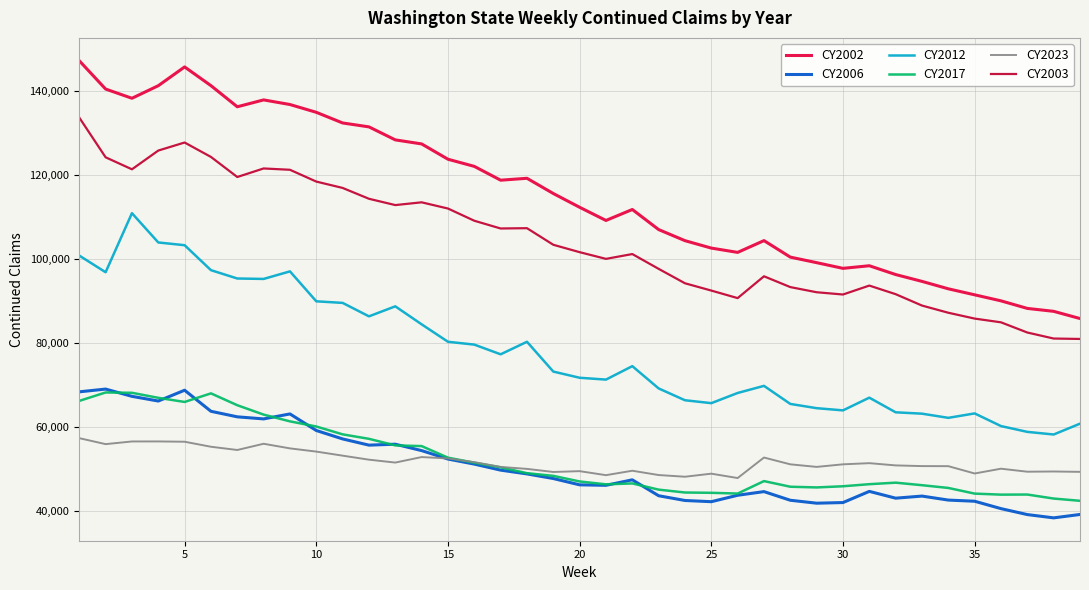

Which series has the largest range (max minus min)?

CY2002